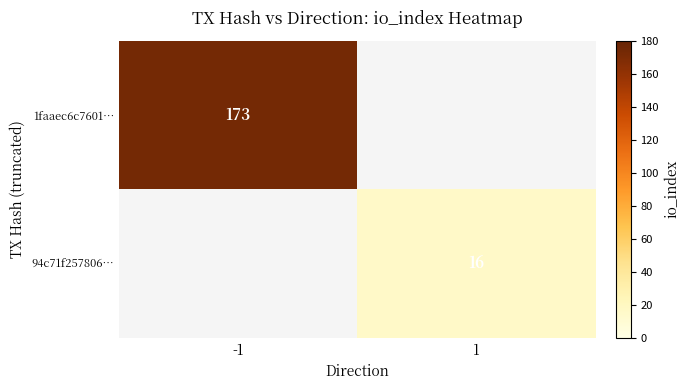

The value of 94c71f257806… at 1 is 16. True or false?

True